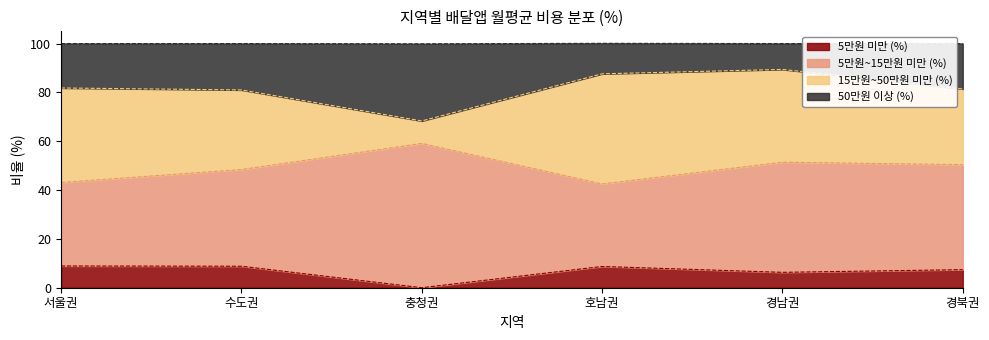

True or false: 5만원 미만 (%) and 50만원 이상 (%) intersect in this chart.

False